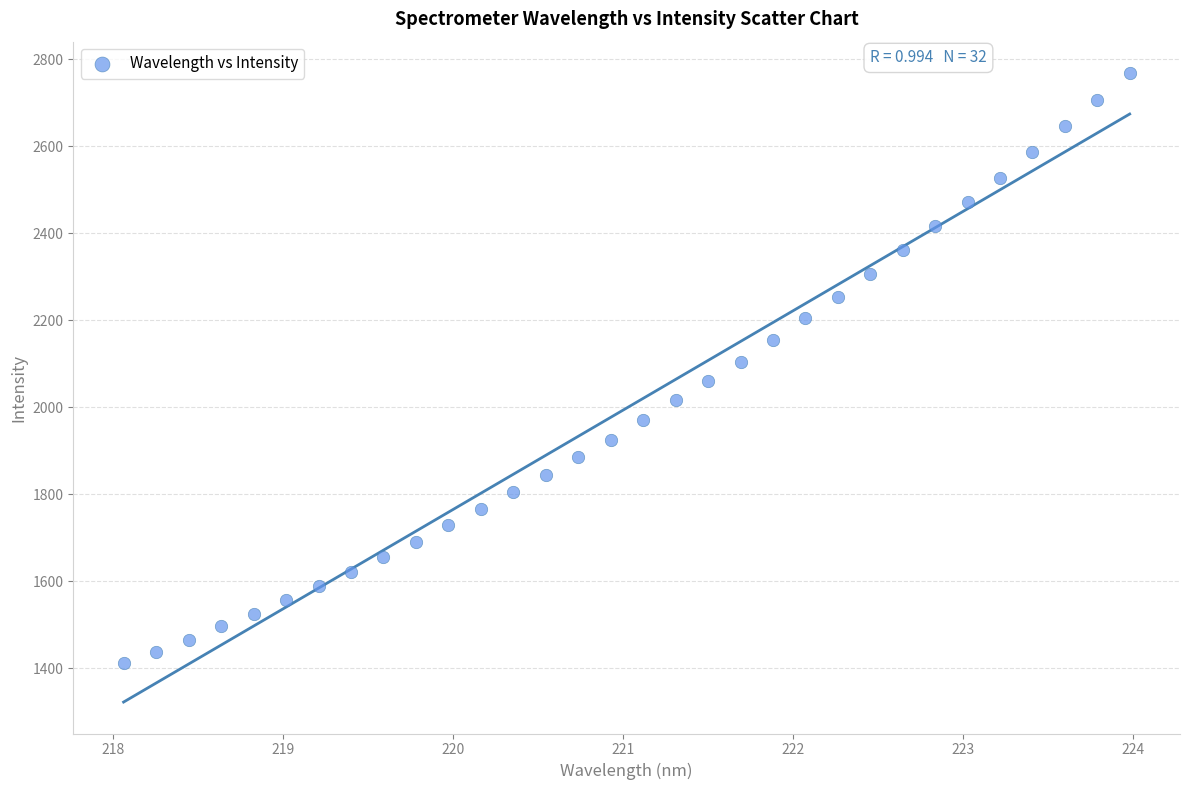

What is the range of Y values (max minus min)?

1356.8